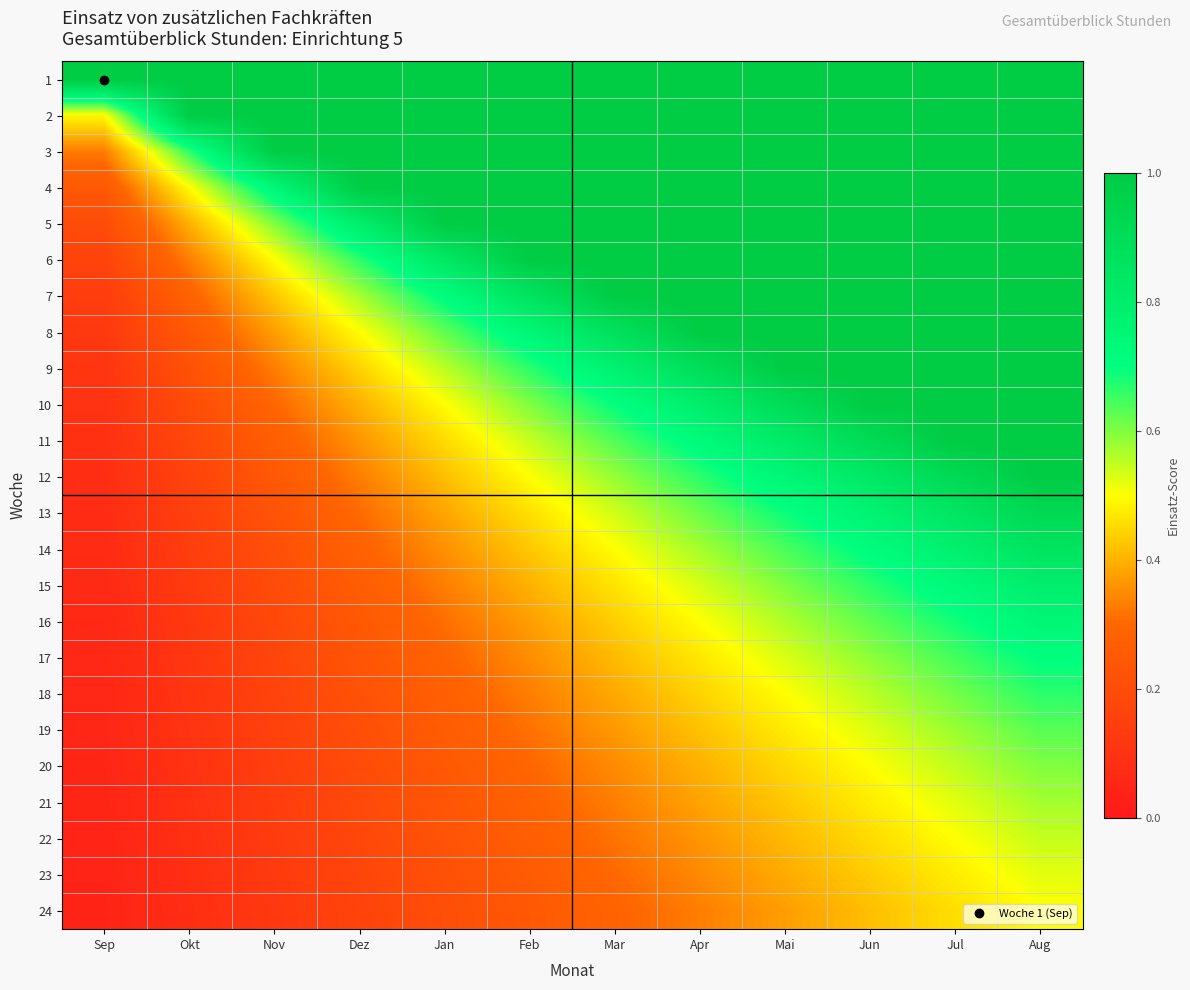

Rank the series at Dez from lowest to highest value.

24, 23, 22, 21, 20, 19, 18, 17, 16, 15, 14, 13, 12, 11, 10, 9, 8, 7, 6, 5, 4, 1, 2, 3